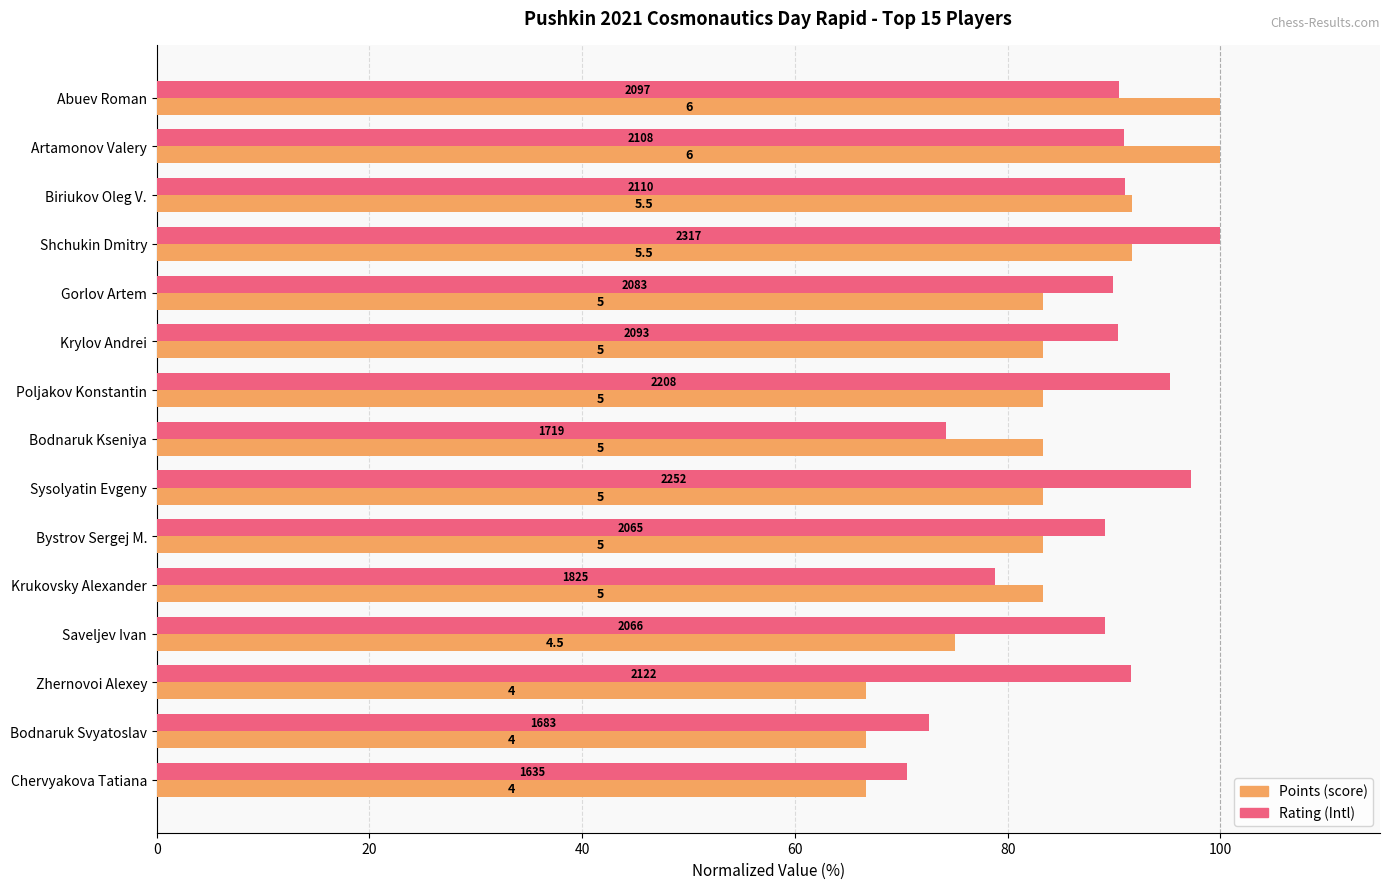

What is the maximum value shown in the chart?

100.0